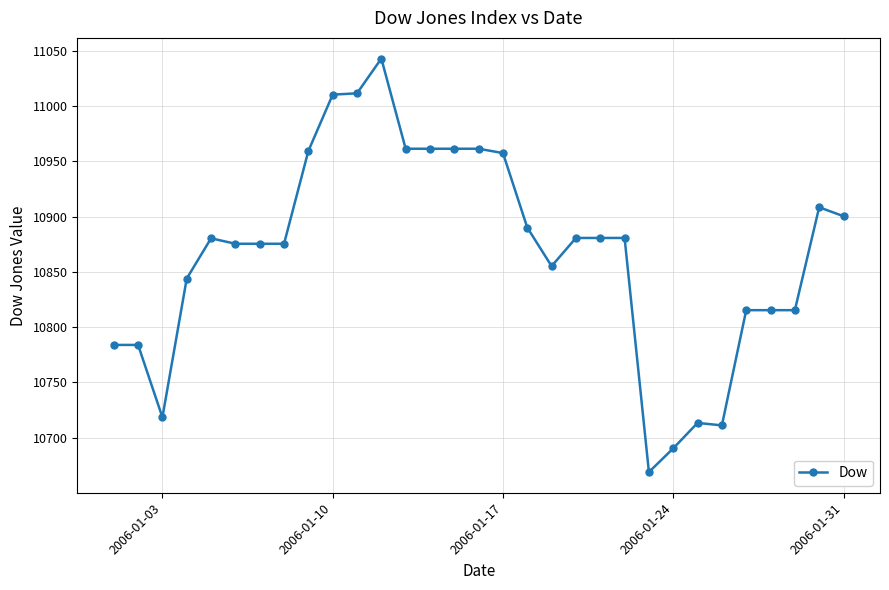

What is the value of the 28th point from the left?

10815.3